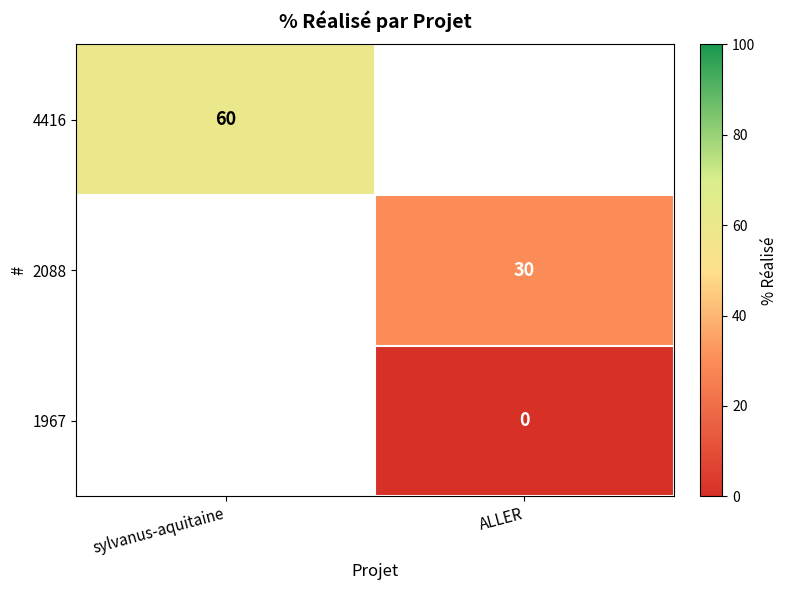

Is it true that 2088 equals 30 at ALLER?

True